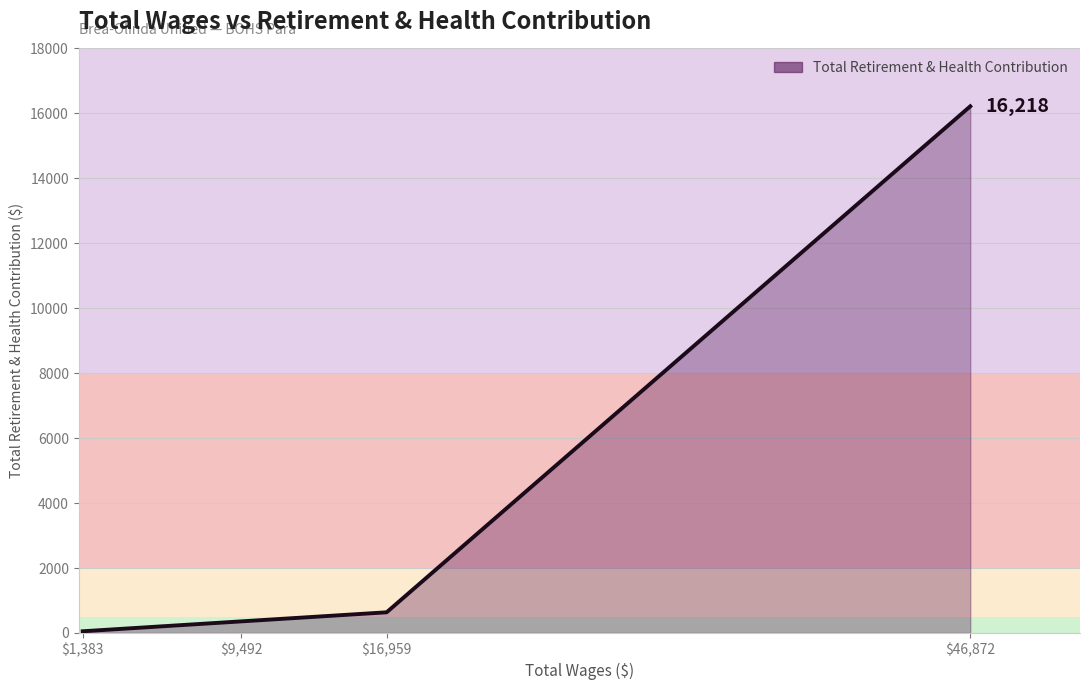

Read the value at $1,383, to the nearest 10.

50